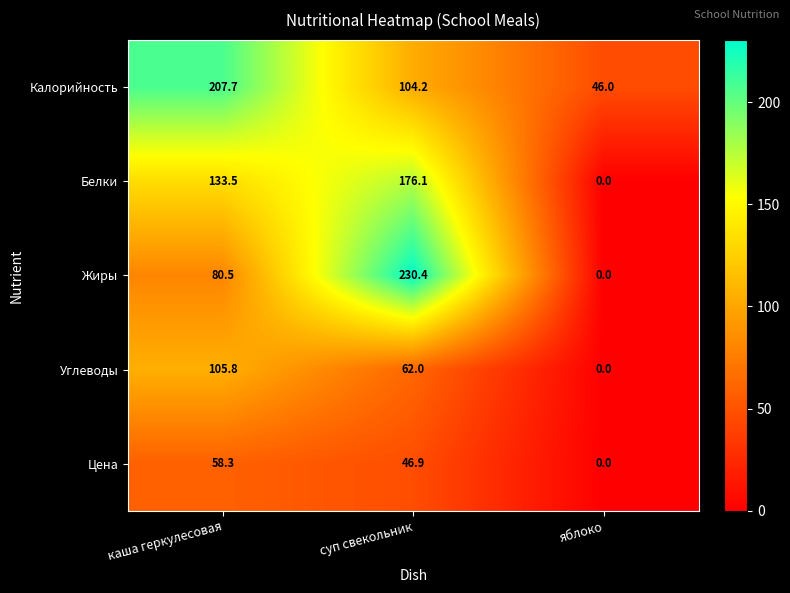

What is the difference between the highest and lowest values at яблоко?

46.0